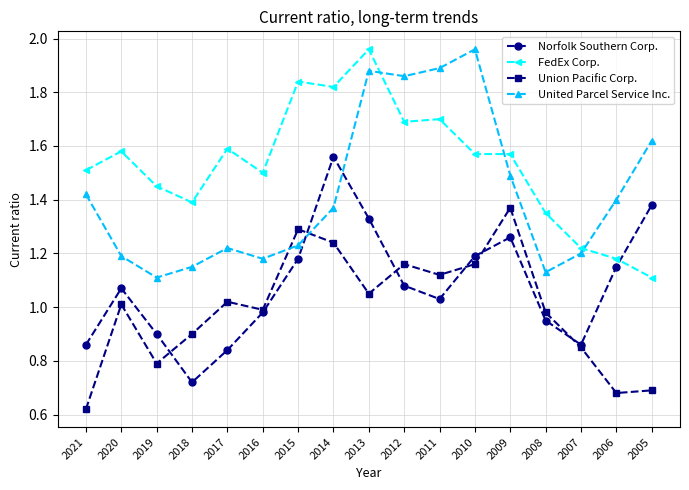

Where is United Parcel Service Inc. nearest to the value 1?

2019